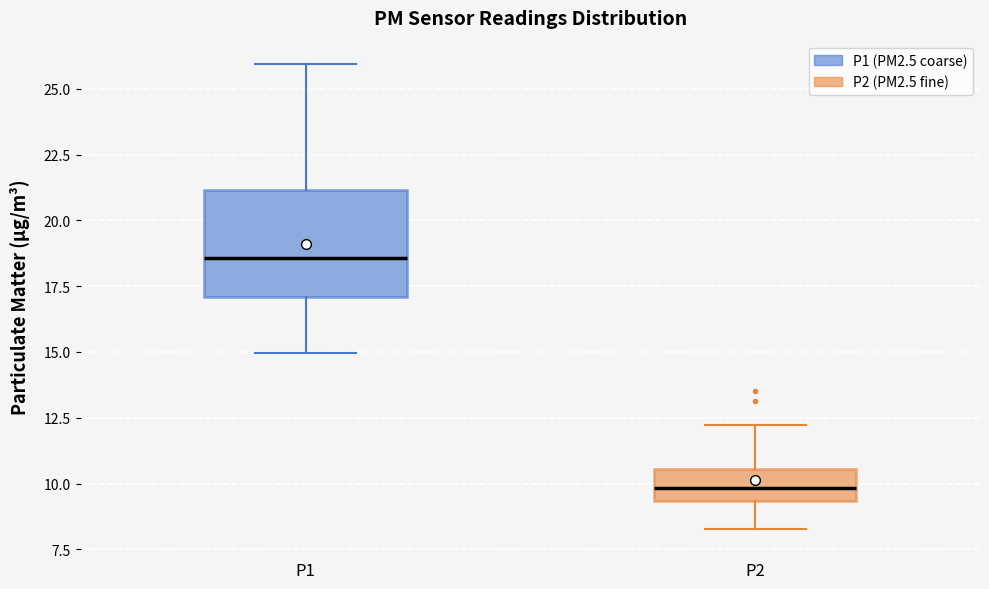

Which box has the lowest median line?

P2